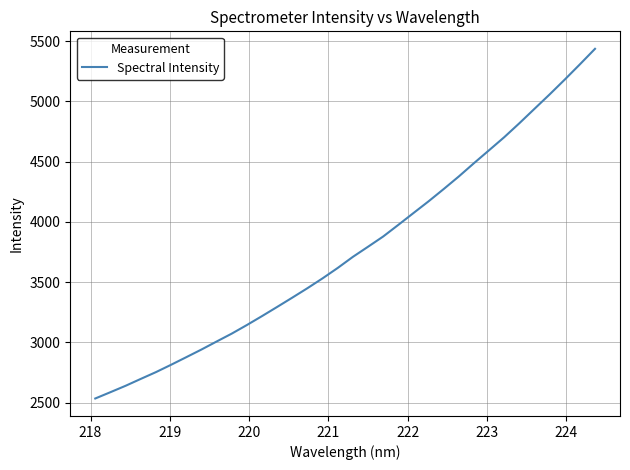

How many lines are shown in the chart?

1